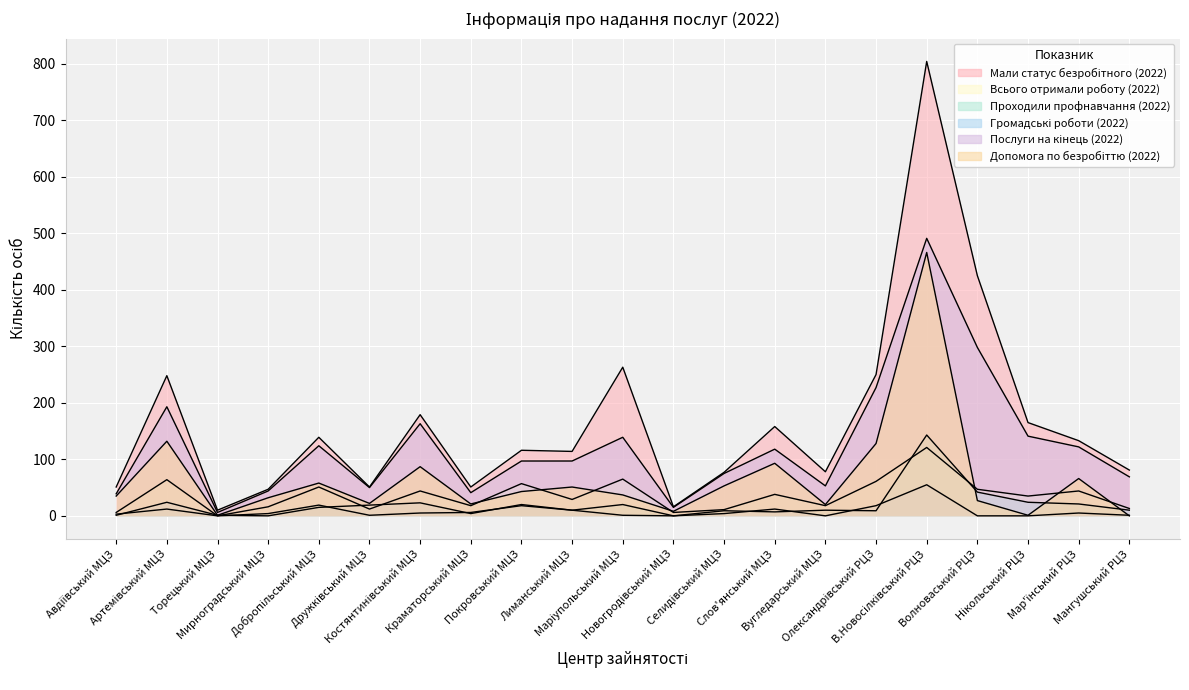

True or false: Мали статус безробітного (2022) and Допомога по безробіттю (2022) cross at least once.

False